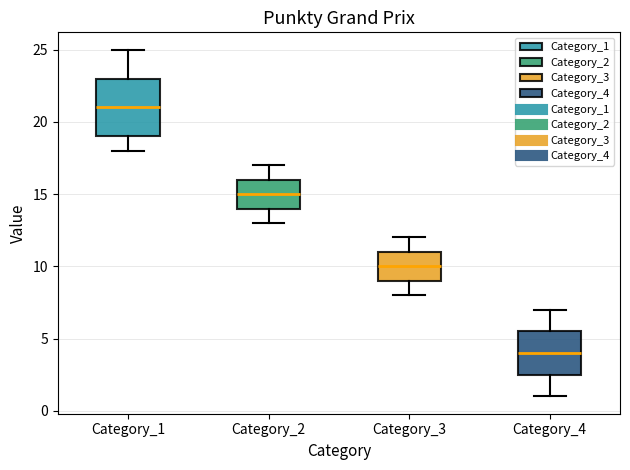

Reading left to right, transcribe this box plot: for each box, give where its median line is, the range the box spans, and where its two whiskers end, as read against the y-axis. The values are not printed on the chart, so give them approximately, as read against the axis.

Category_1: median 21.0, box 19.0 to 23.0, whiskers 18.0 to 25.0
Category_2: median 15.0, box 14.0 to 16.0, whiskers 13.0 to 17.0
Category_3: median 10.0, box 9.0 to 11.0, whiskers 8.0 to 12.0
Category_4: median 4.0, box 2.5 to 5.5, whiskers 1.0 to 7.0